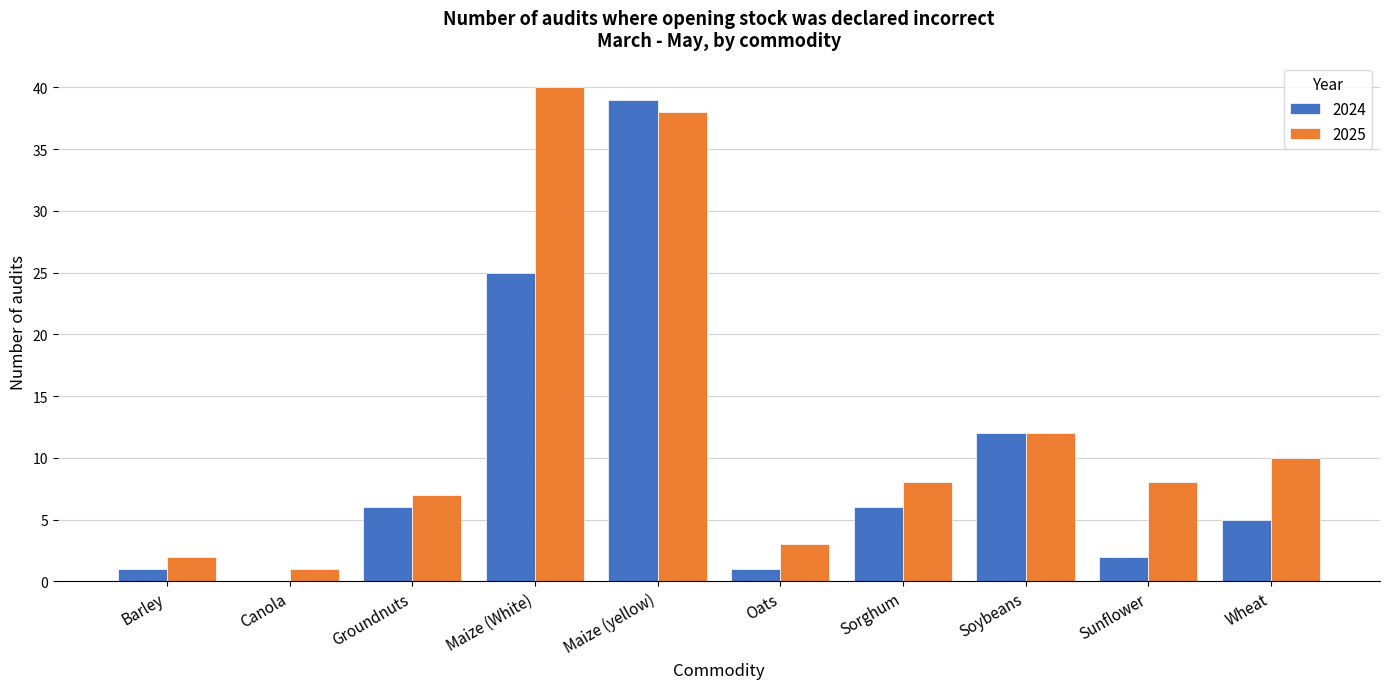

Reading left to right, extract all data points from this chart.

2024: Barley=1	Canola=0	Groundnuts=6	Maize (White)=25	Maize (yellow)=39	Oats=1	Sorghum=6	Soybeans=12	Sunflower=2	Wheat=5
2025: Barley=2	Canola=1	Groundnuts=7	Maize (White)=40	Maize (yellow)=38	Oats=3	Sorghum=8	Soybeans=12	Sunflower=8	Wheat=10